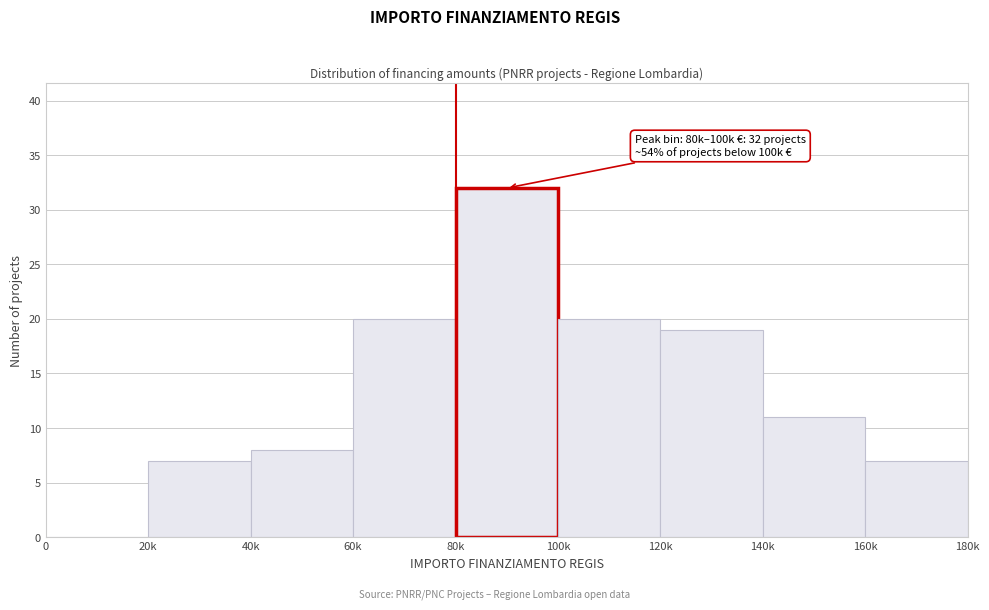

Reading left to right, what are all the values shown in this chart?

0=0	20k=7	40k=8	60k=20	80k=32	100k=20	120k=19	140k=11	160k=7